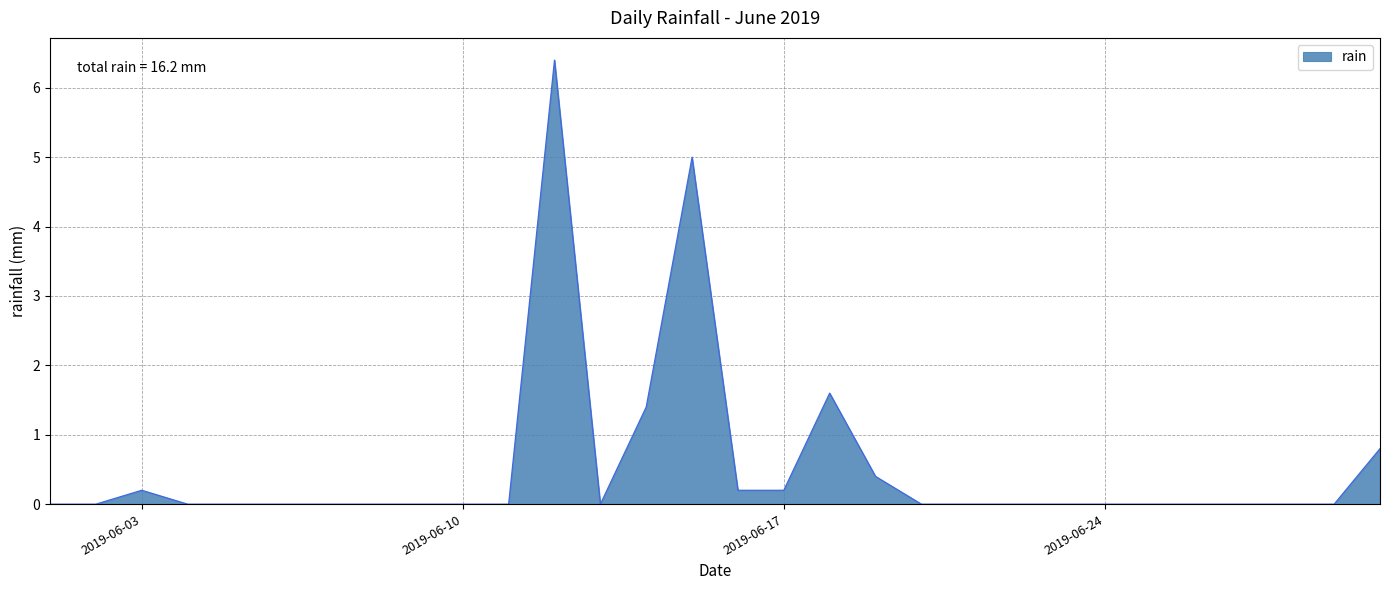

What is the greatest value displayed?

6.4